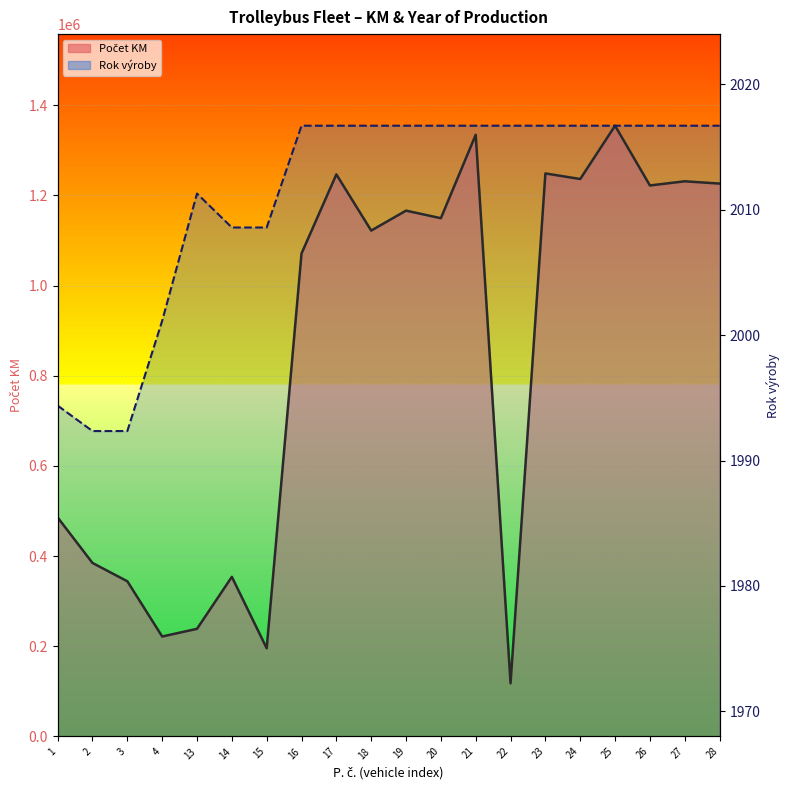

Which series has the largest total across all categories?

Rok výroby